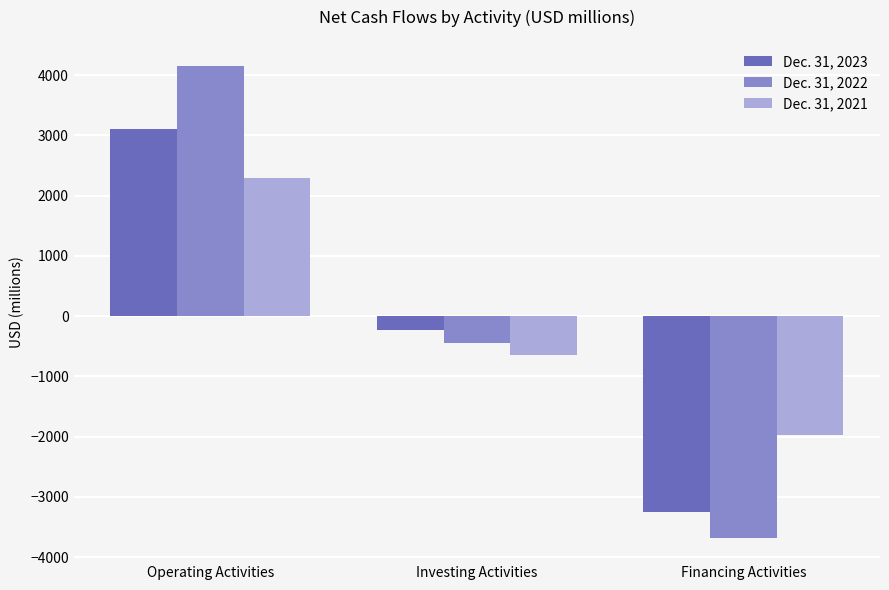

What position from the left is Operating Activities?

1